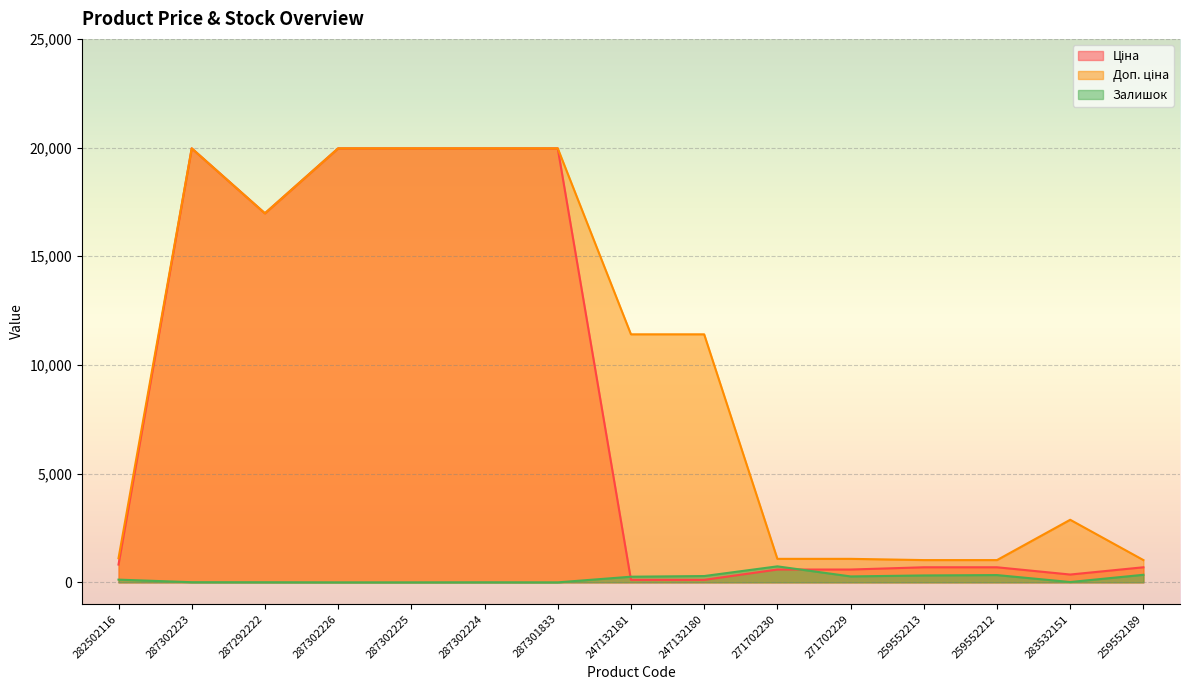

What is the value of the Залишок point at the 13th from the left?

335.0